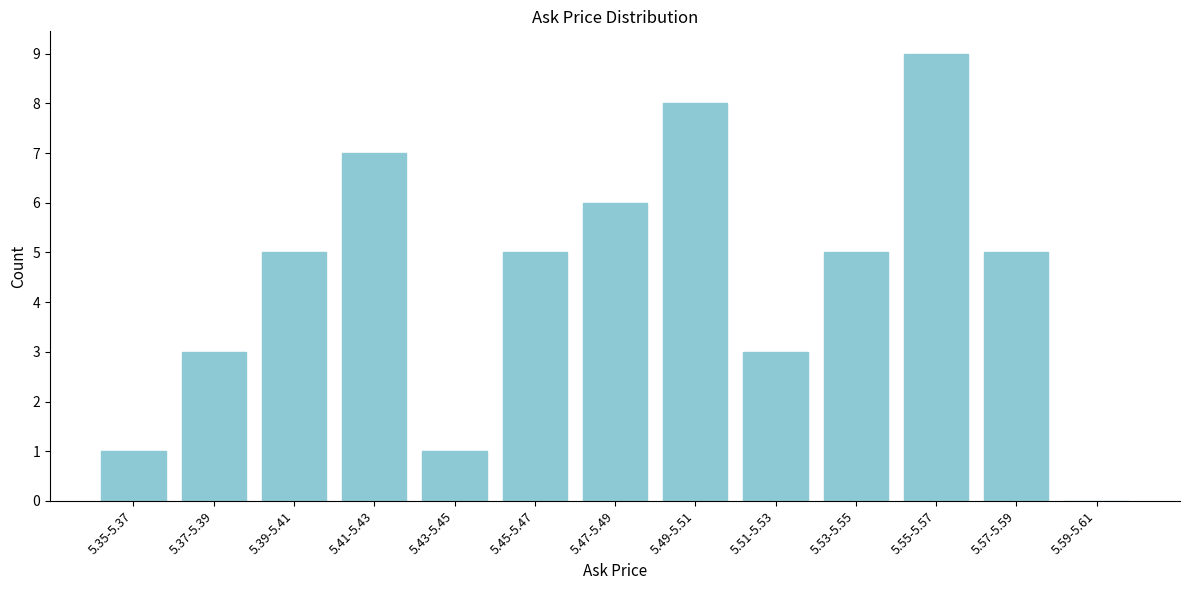

What is the sum of all values?

58